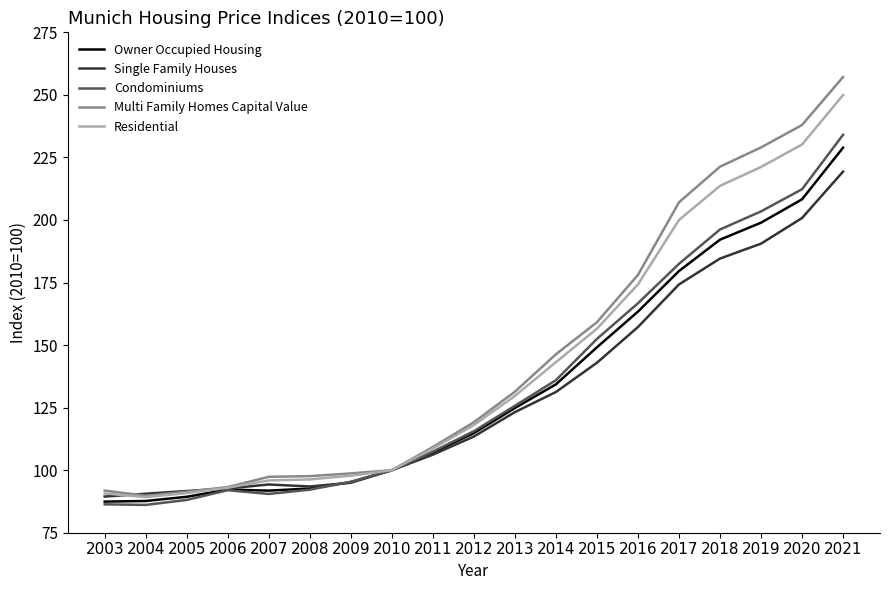

The Multi Family Homes Capital Value series shows 140.7 at 2010. True or false?

False